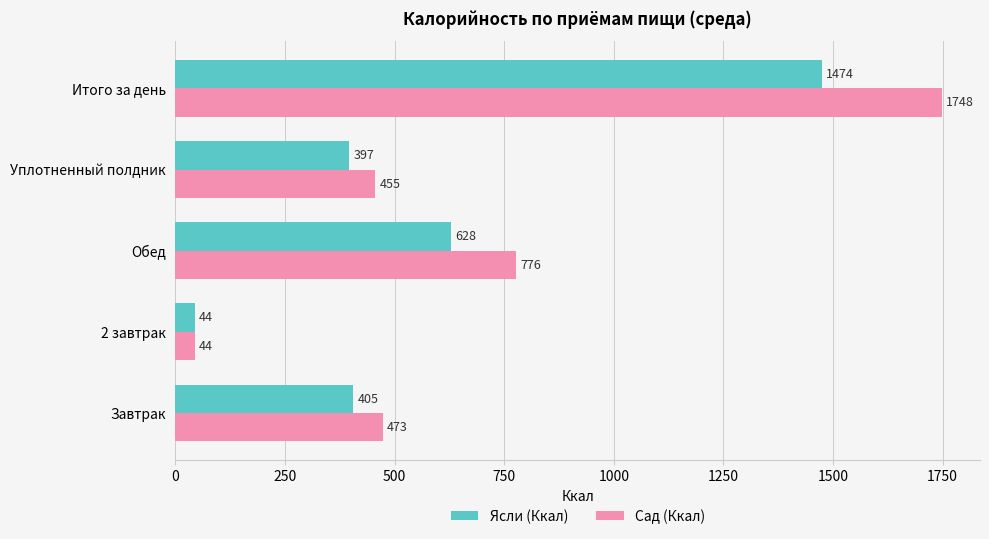

At which label is Сад (Ккал) closest to 896?

Обед